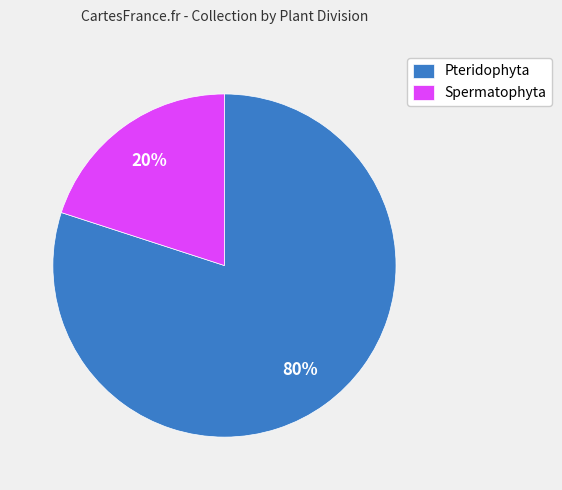

Which category accounts for the majority?

Pteridophyta